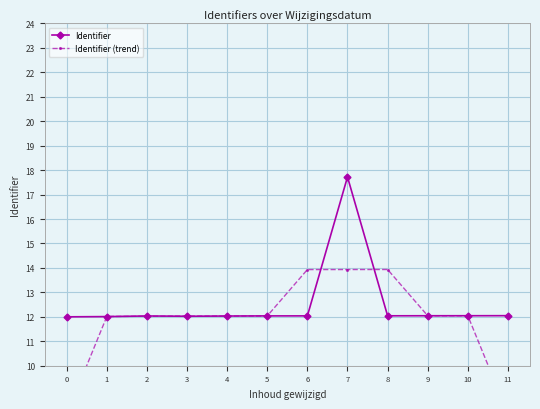

In Identifier, how many points are lower than both neighbors (excluding endpoints)?

2